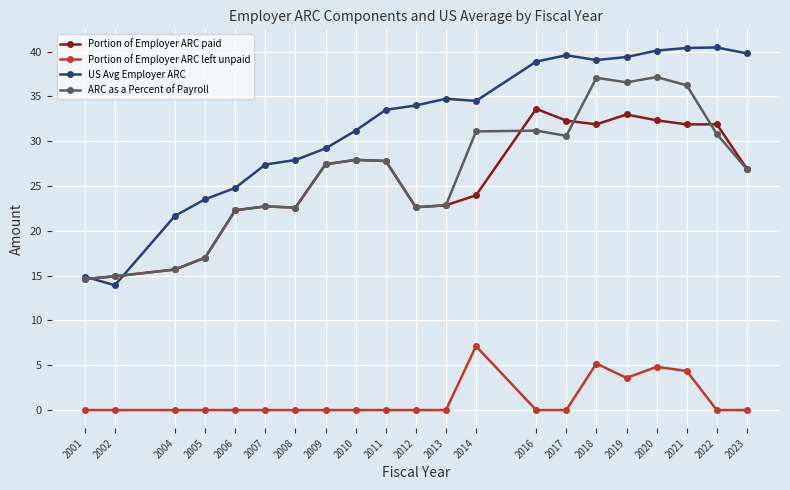

How many Portion of Employer ARC left unpaid values are between 0 and 1?

16